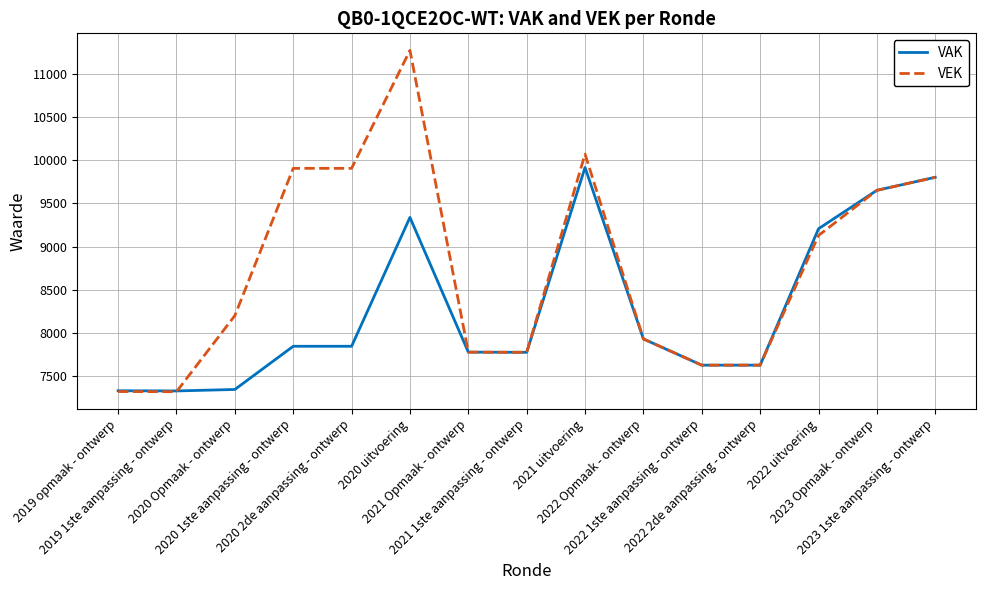

What is the highest value of the VEK series?

11275